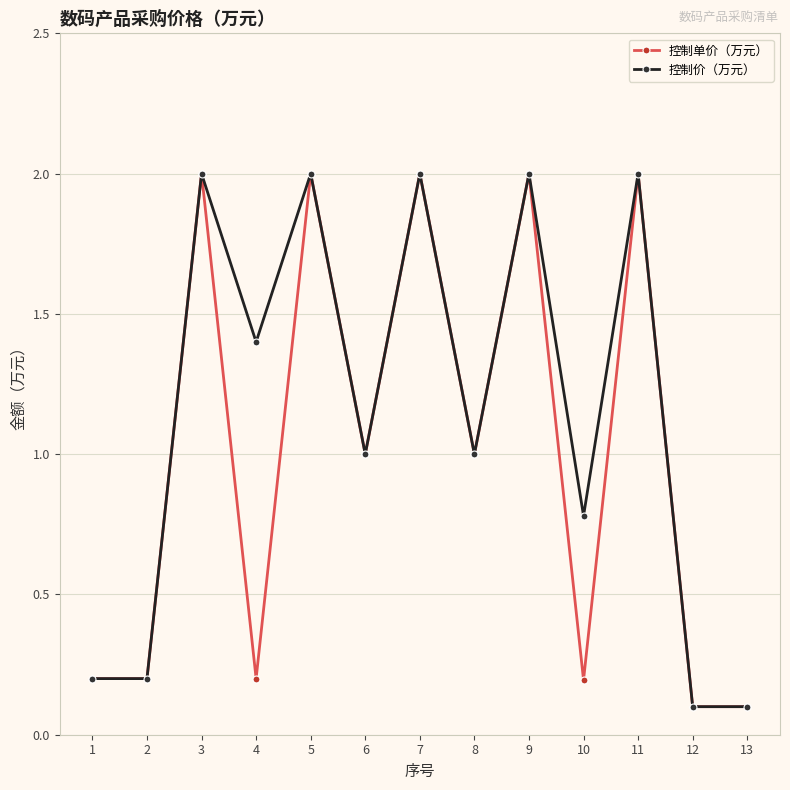

Which series has the largest total across all categories?

控制价（万元）